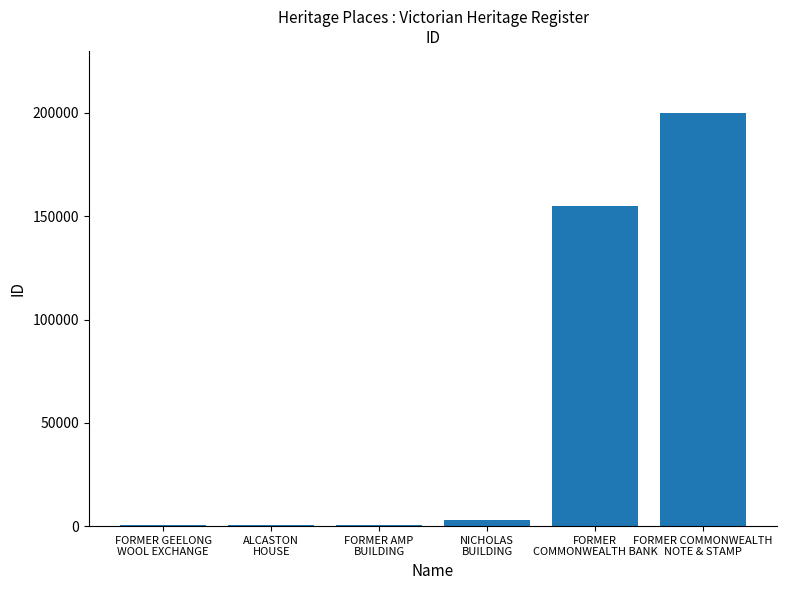

What is the sum of all values?

359692